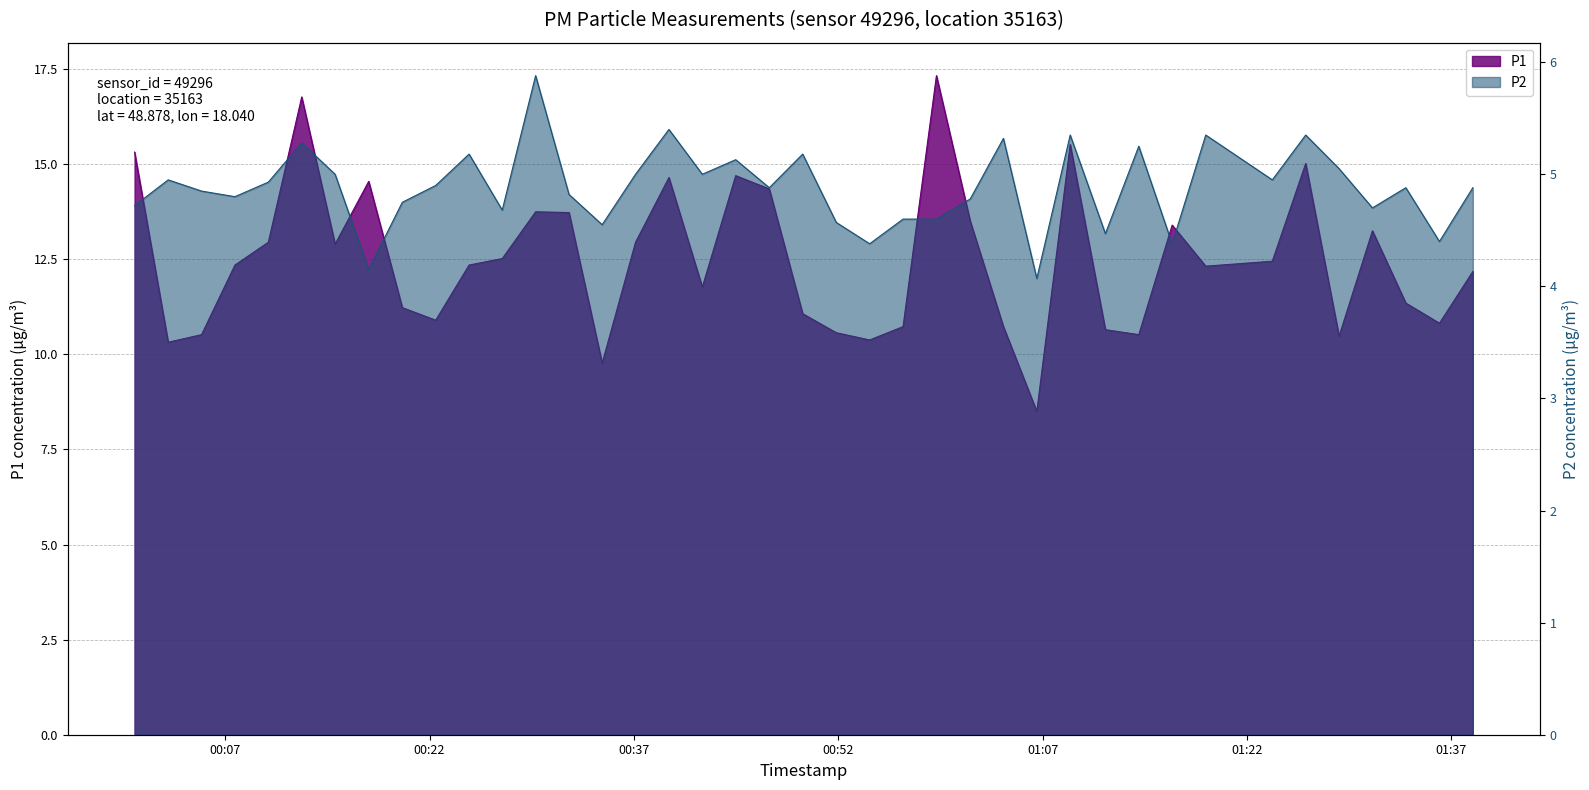

What are all the series names shown in the legend?

P1, P2